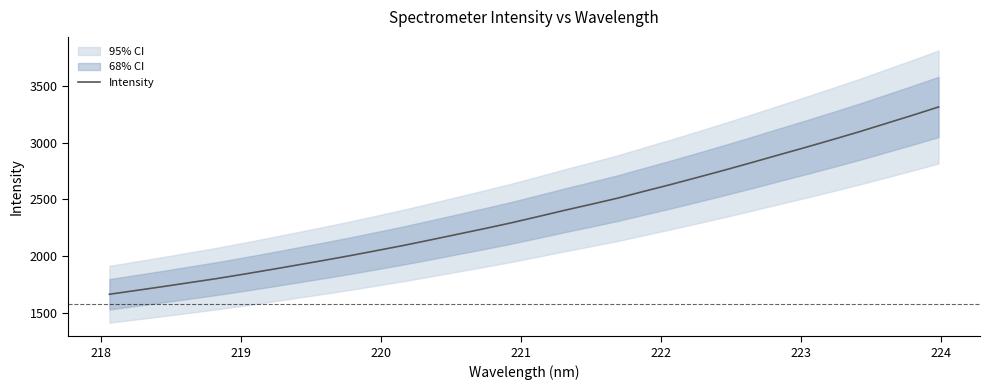

Reading left to right, list all the values displayed in this chart.

1665.5	1699.1	1733.1	1768.1	1803.2	1841.4	1881.2	1922.1	1963.1	2005.6	2050.4	2095.6	2143.8	2193.1	2242.2	2293.0	2347.7	2403.4	2456.7	2511.2	2572.2	2632.2	2694.6	2758.1	2823.3	2890.1	2955.8	3023.5	3092.4	3165.2	3238.0	3312.6